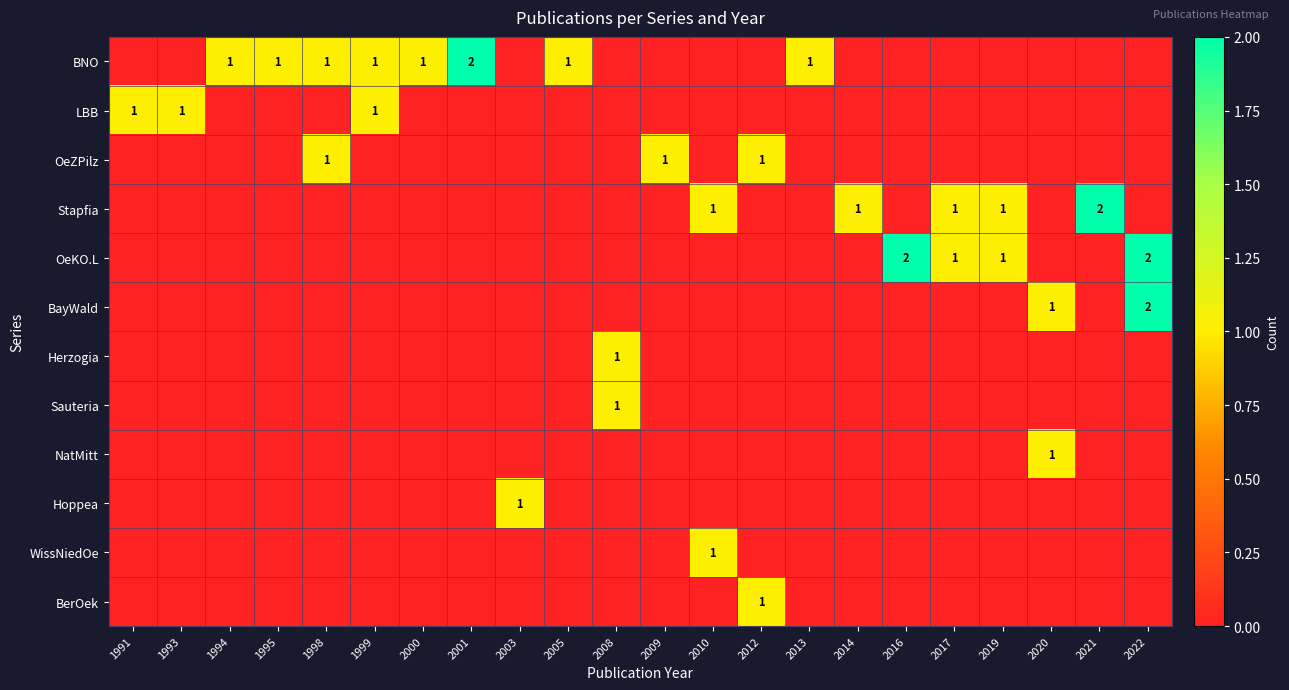

The OeKO.L series shows 1 at 2022. True or false?

False